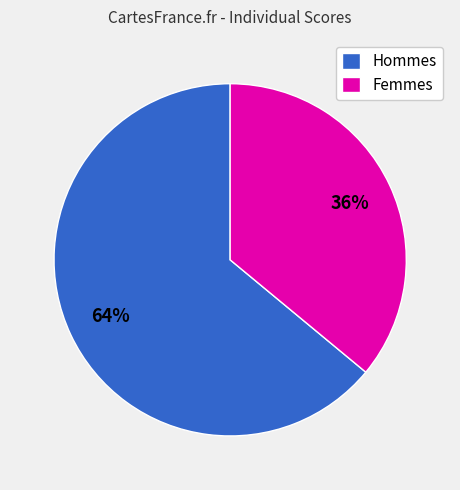

To the nearest percent, what is the average slice percentage?

50%